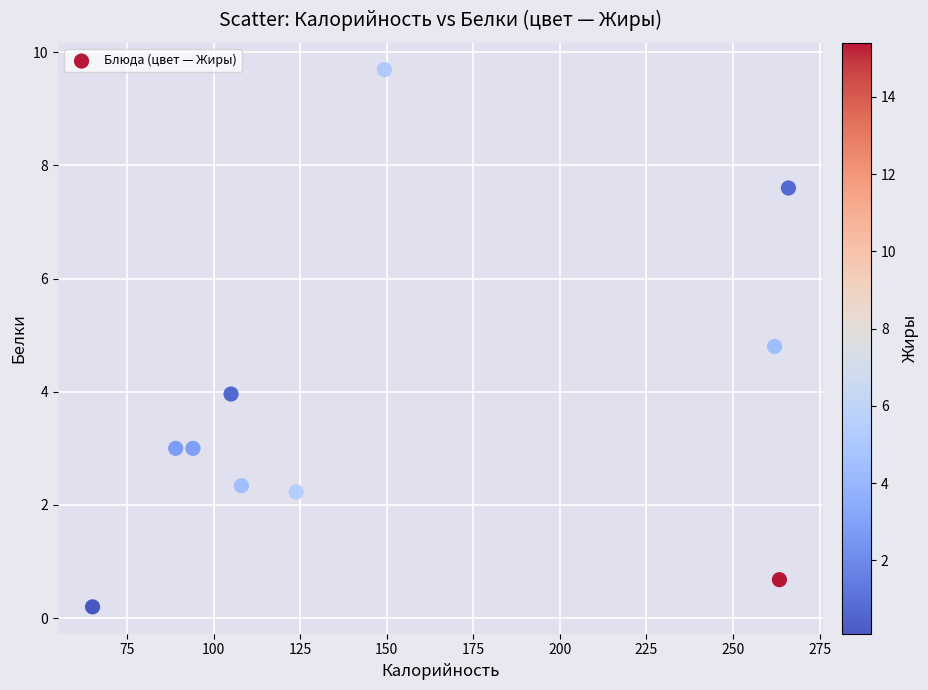

What is the average X value?

152.6